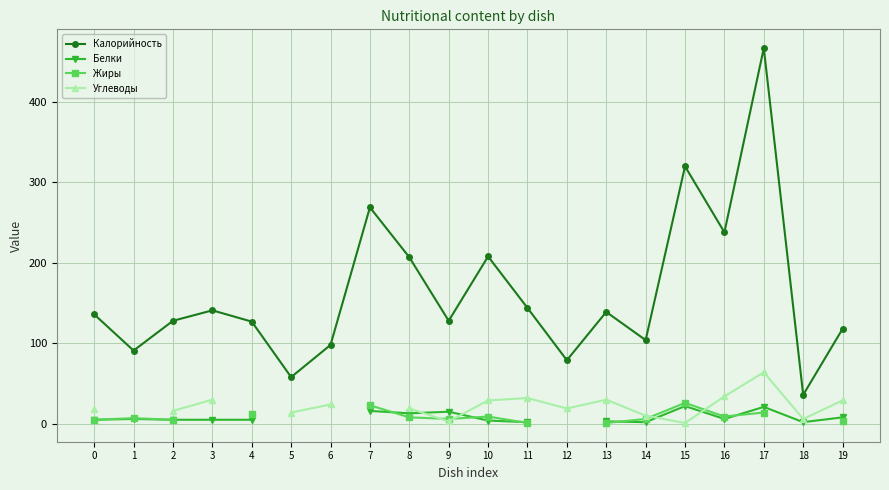

What is the difference between the Жиры values at 8 and 19?

5.0